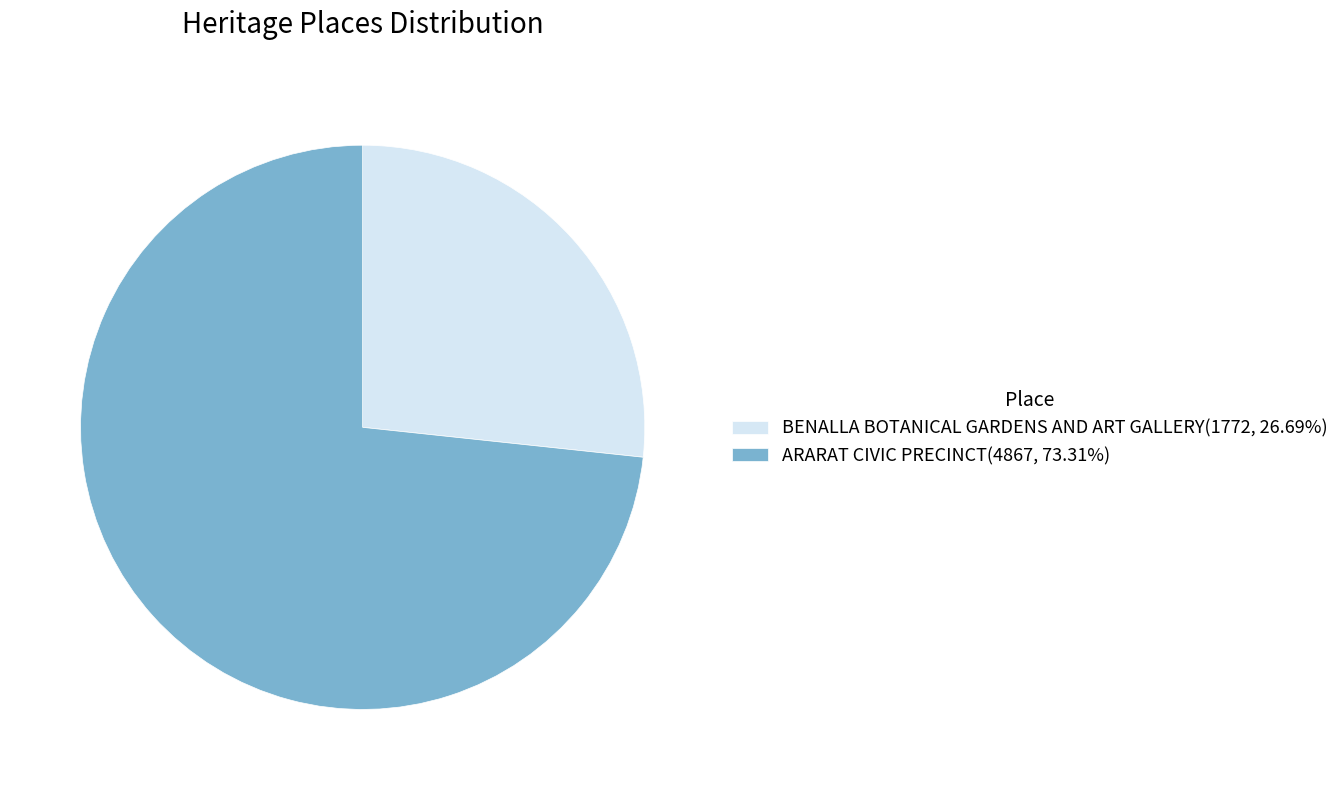

Is there a majority slice in this chart?

Yes